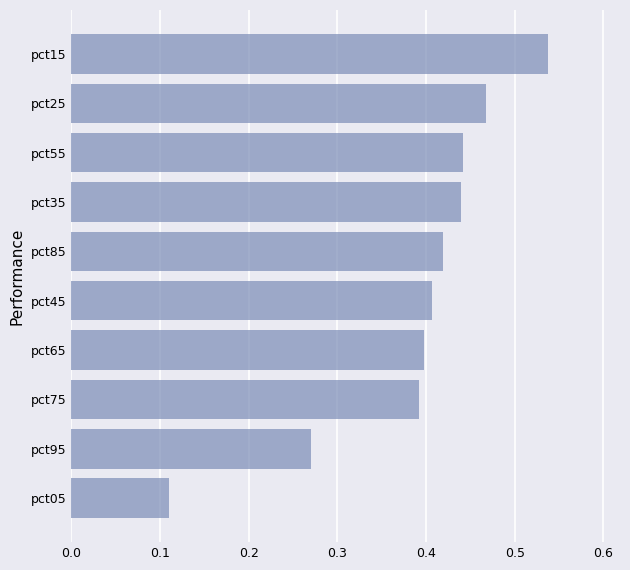

Which label corresponds to the largest value in the chart?

pct15